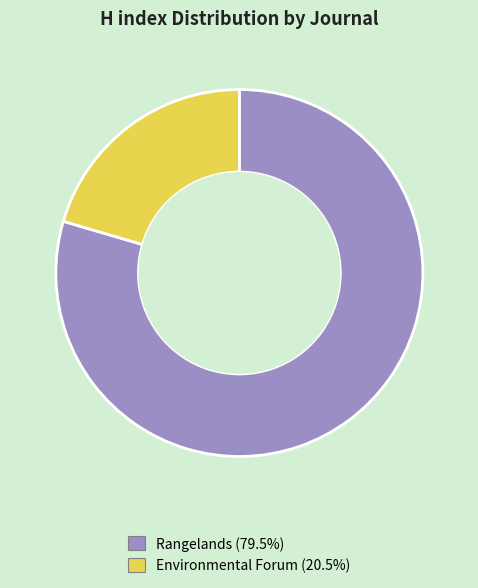

What is the ratio of the value at Environmental Forum to the value at Rangelands?

0.3